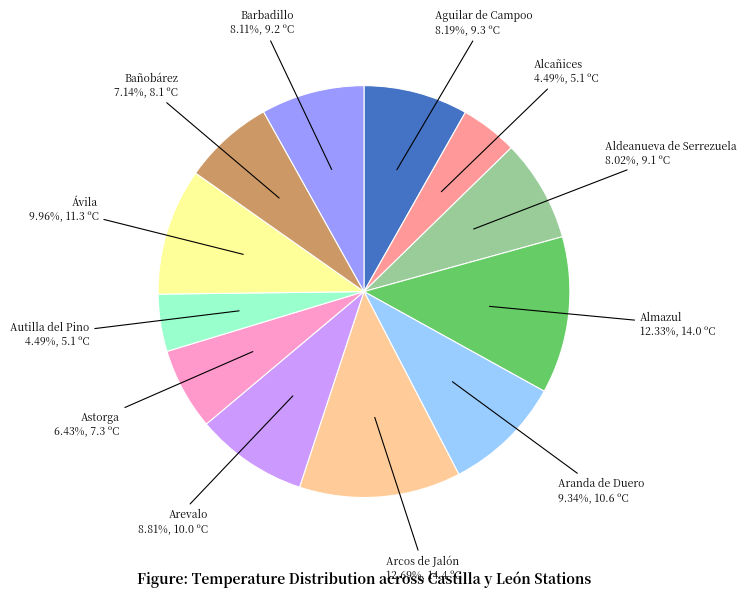

Does any single category account for the majority?

No